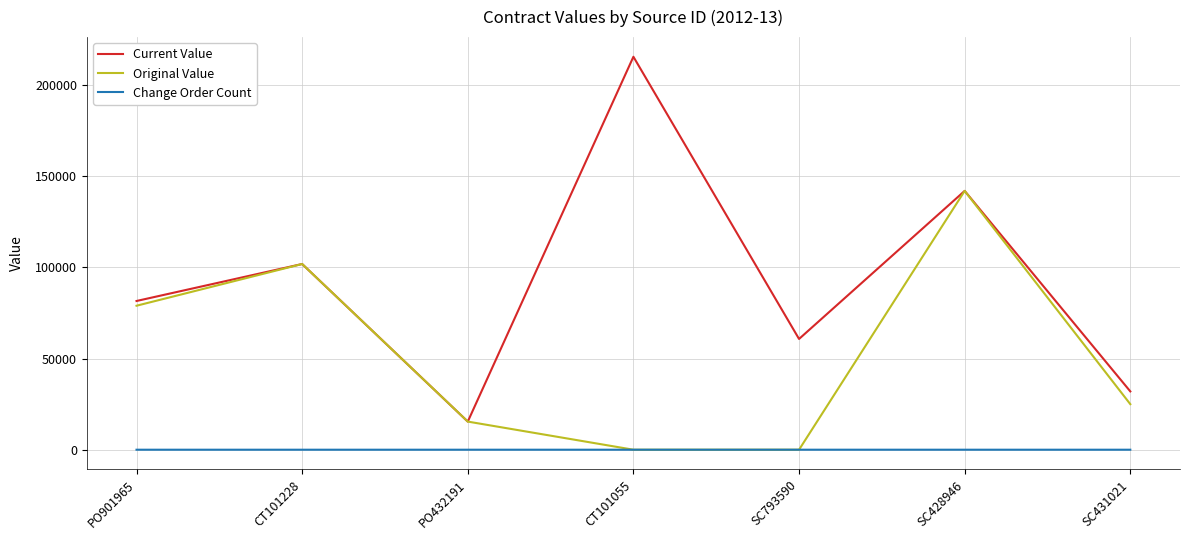

Which series has the largest total across all categories?

Current Value